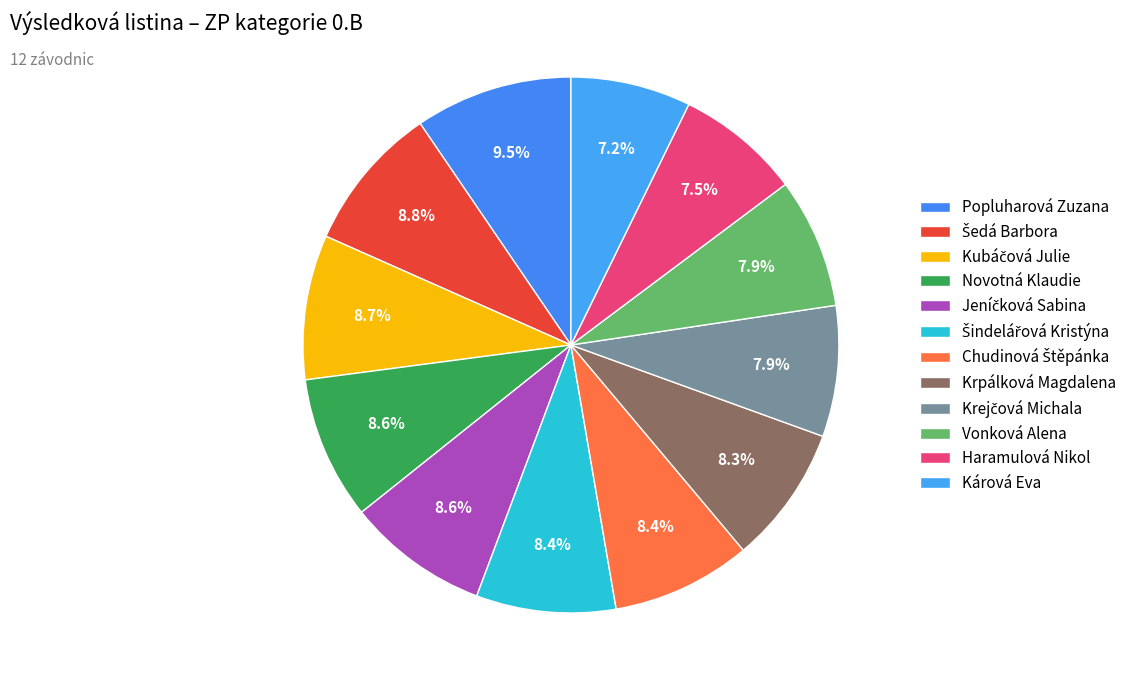

How many slices are in this pie chart?

12